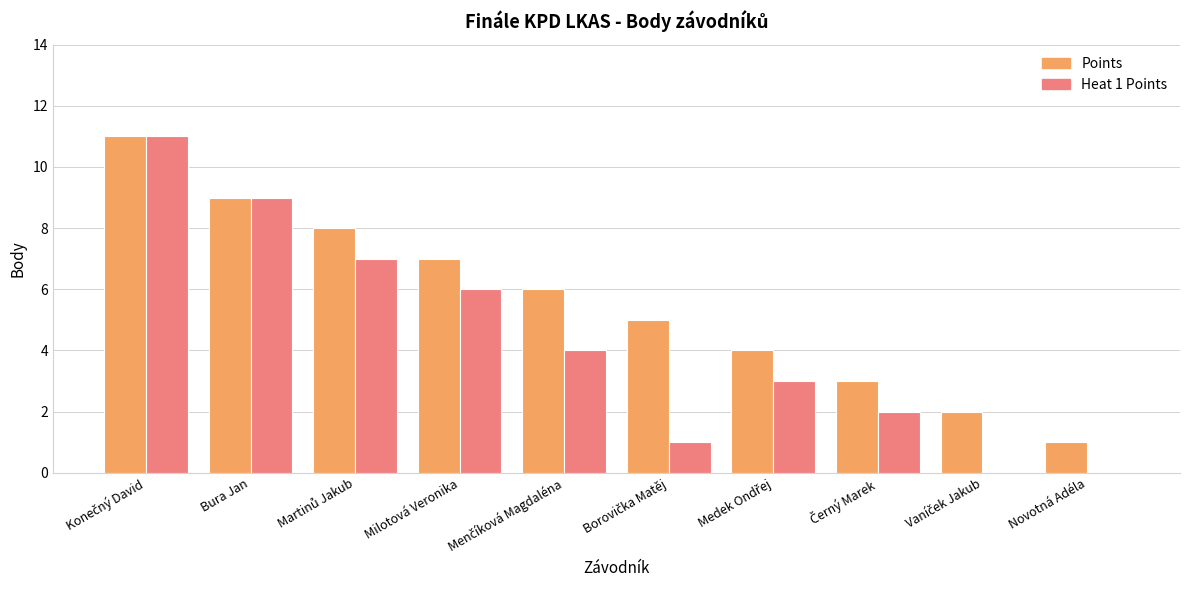

Which series has the largest total across all categories?

Points